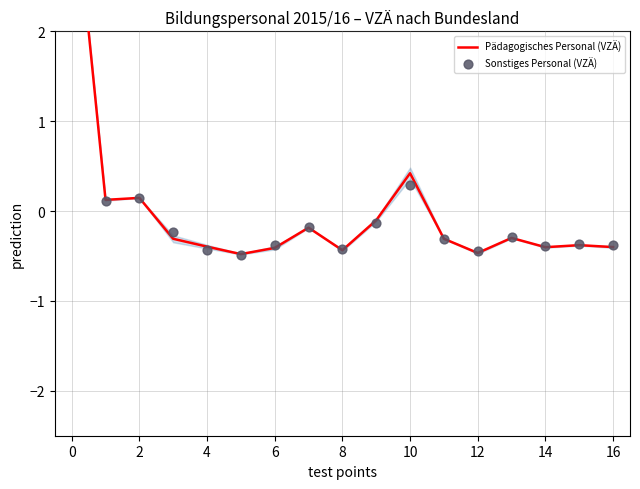

Which series reaches the minimum Y coordinate?

Sonstiges Personal (VZÄ)